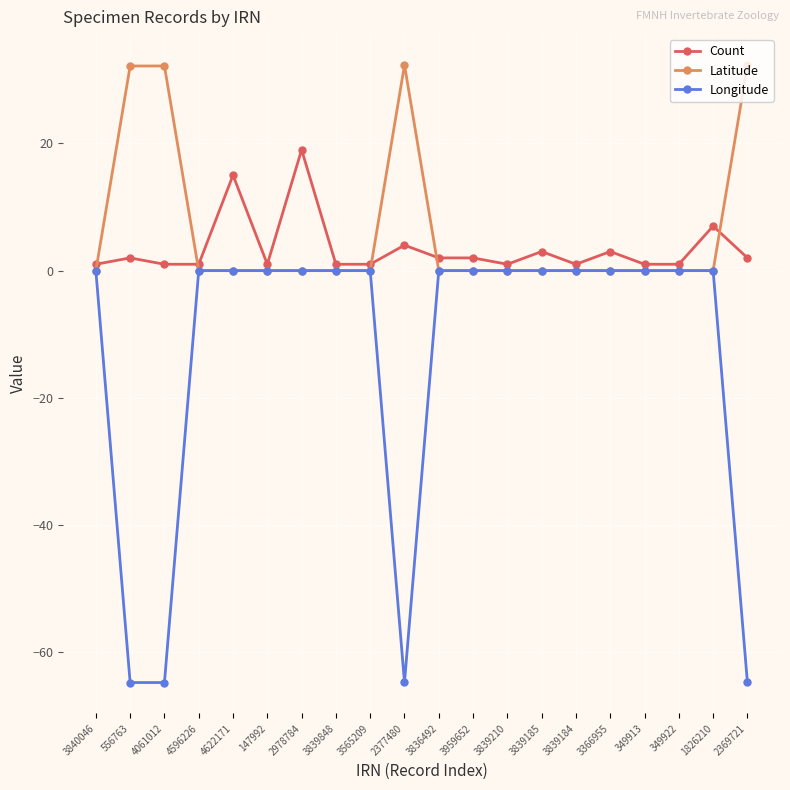

Is it true that Latitude equals 0.0 at 3836492?

True